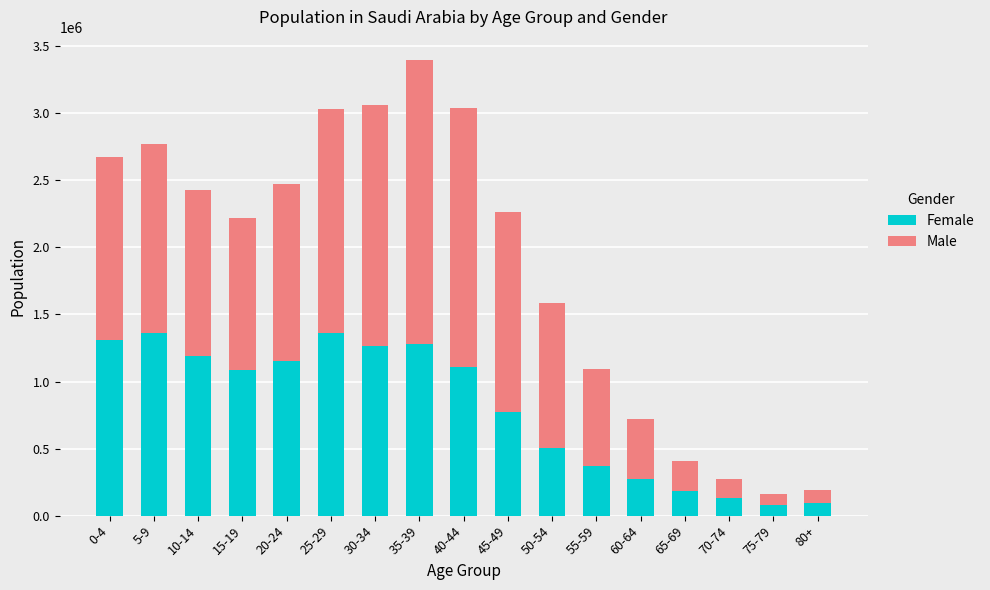

What is the minimum value for Female?

76090